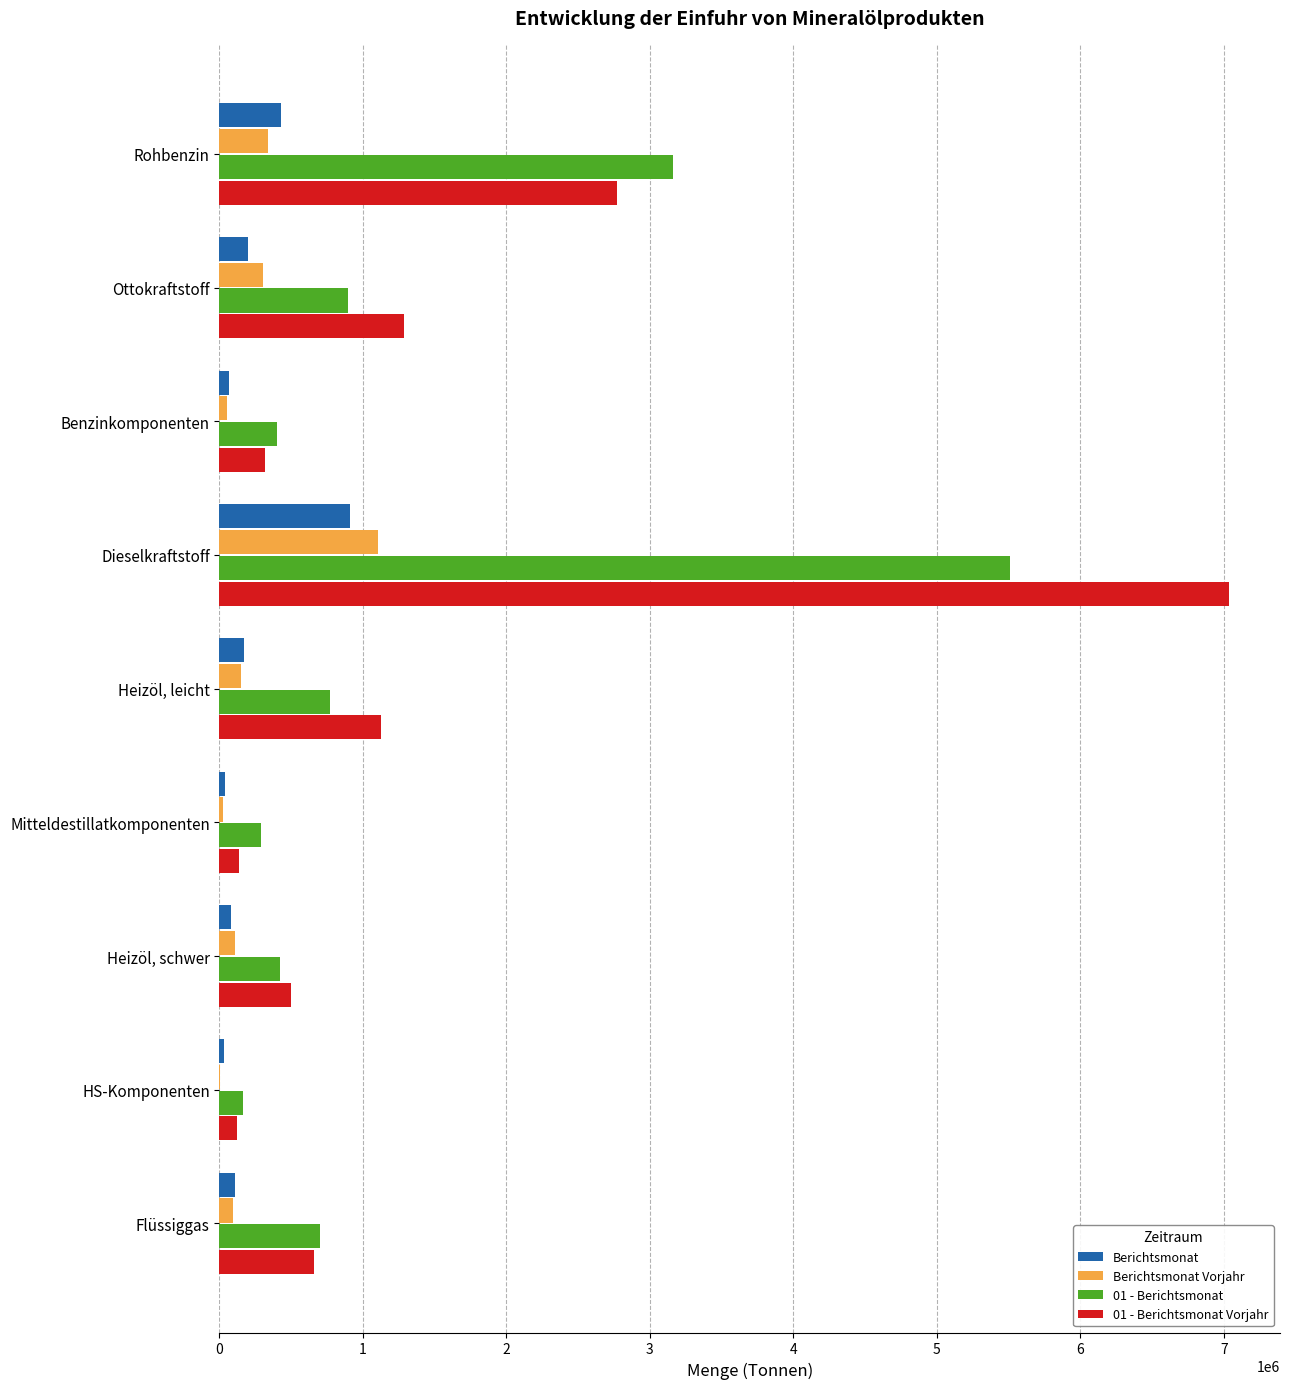

What is the sum of all Berichtsmonat values?

2023609